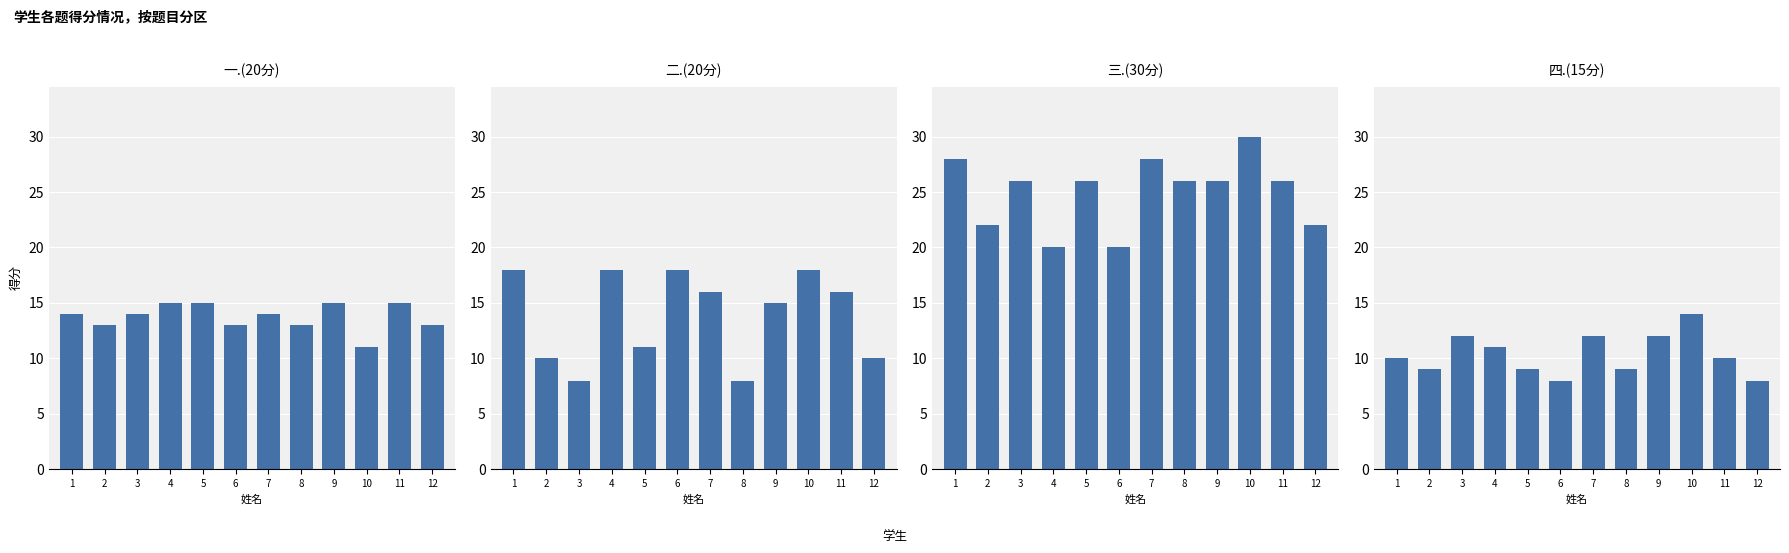

Count the number of categories in the chart.

12